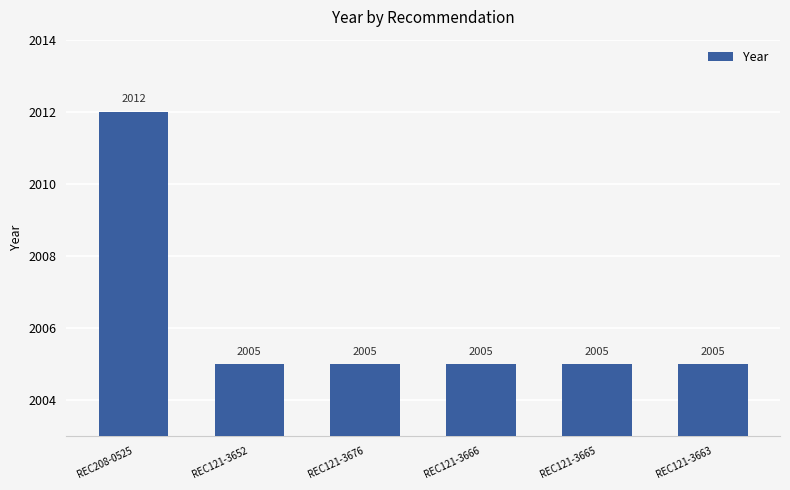

What value does the data have at REC121-3665?

2005